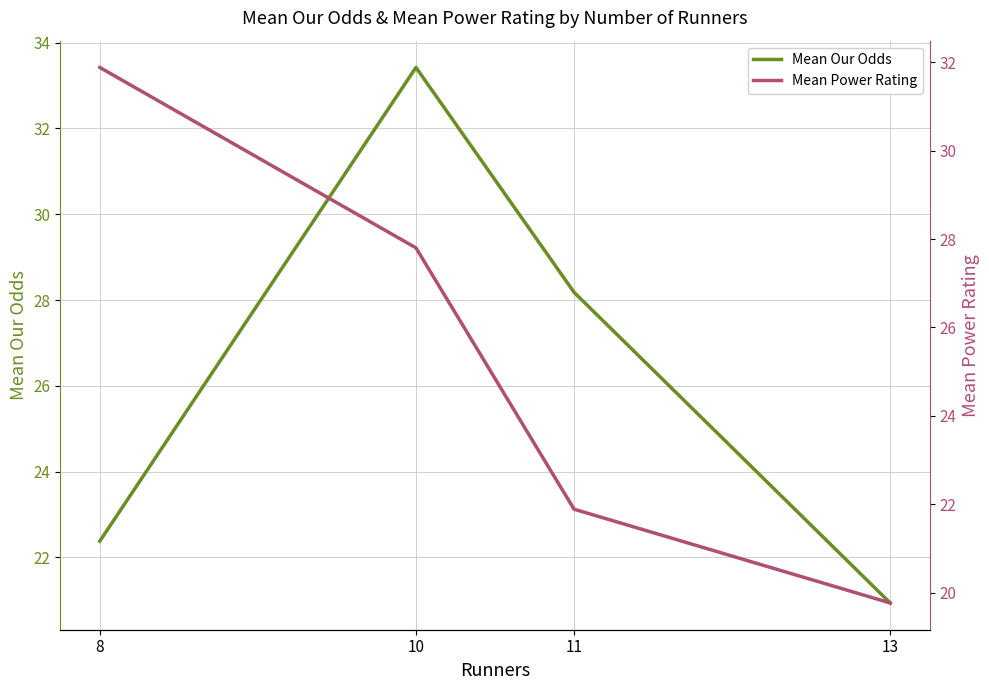

At which category does the chart reach its minimum across all series?

13